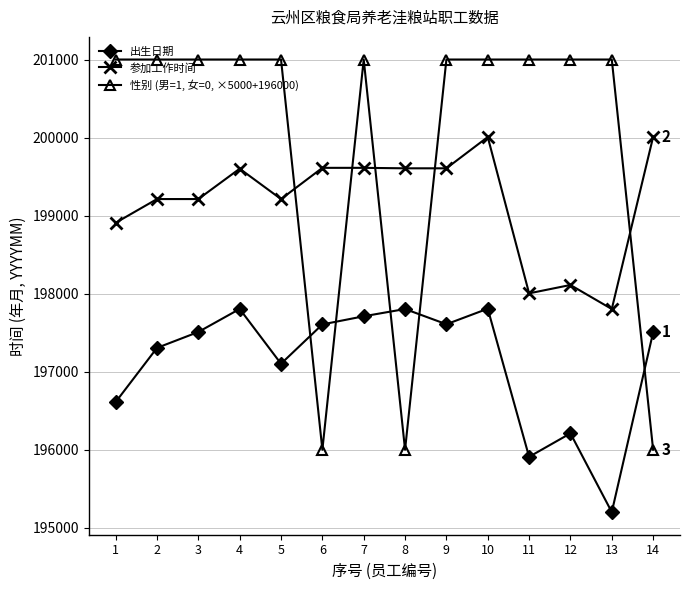

What is the spread (max minus min) of values at 1?

4389